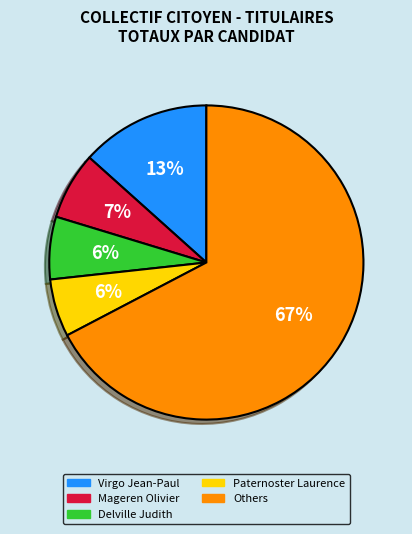

Does any single category account for the majority?

Yes